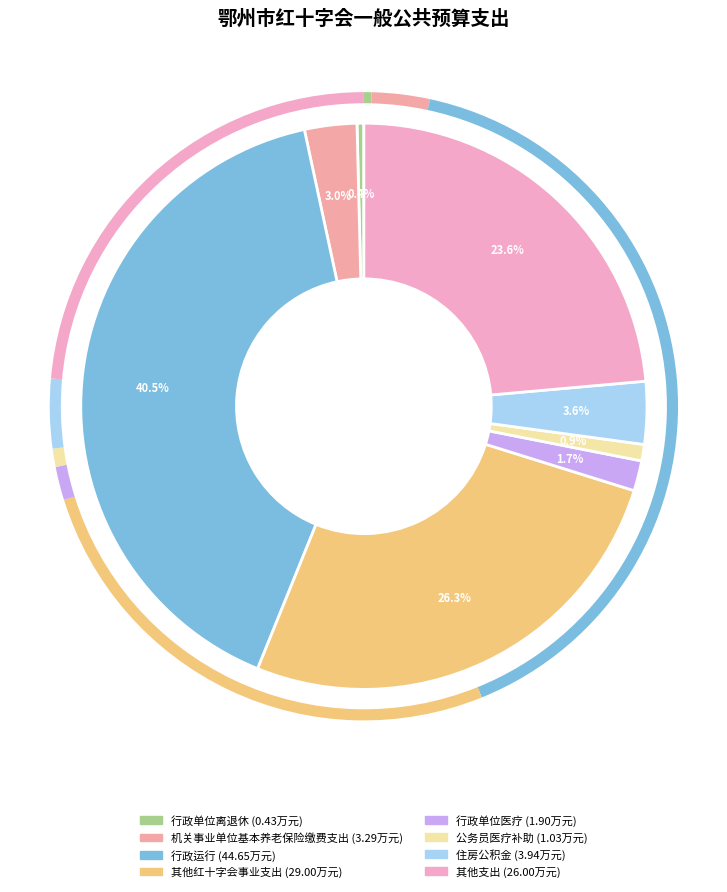

Which slice is the smallest?

行政单位离退休